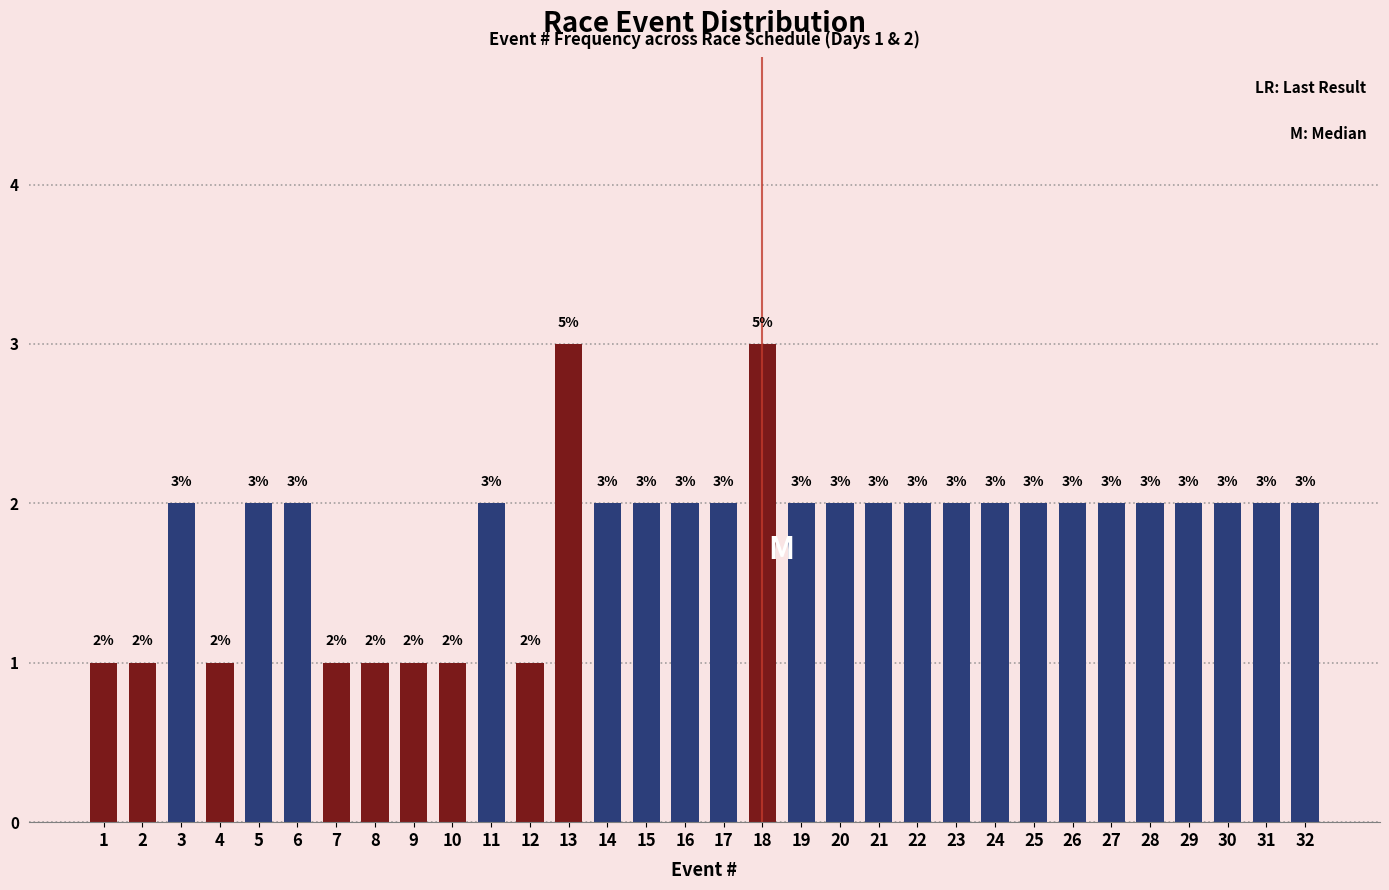

Reading left to right, what are all the values shown in this chart?

1	1	2	1	2	2	1	1	1	1	2	1	3	2	2	2	2	3	2	2	2	2	2	2	2	2	2	2	2	2	2	2